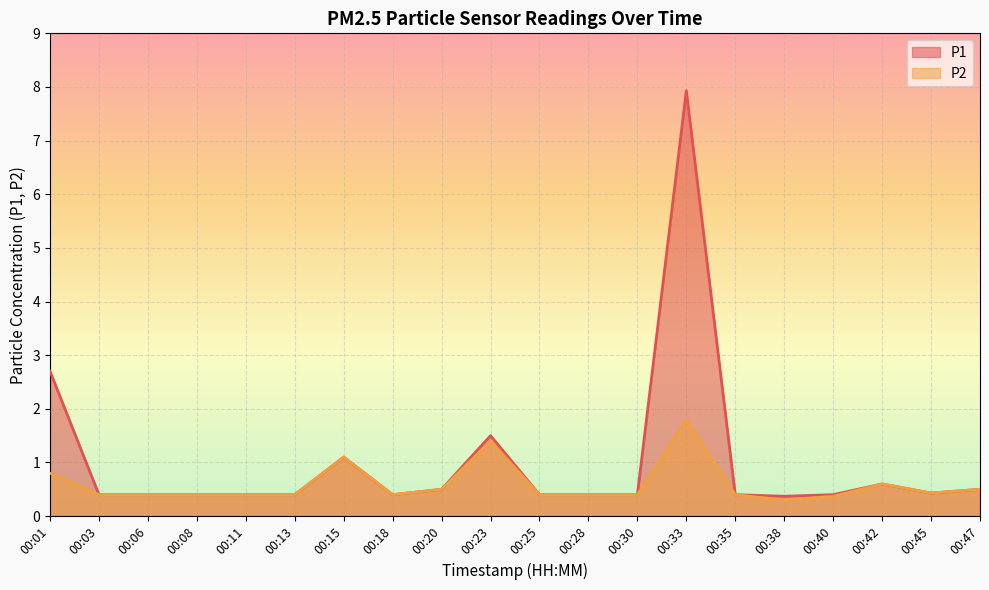

Rank the series at 00:11 from highest to lowest value.

P1, P2